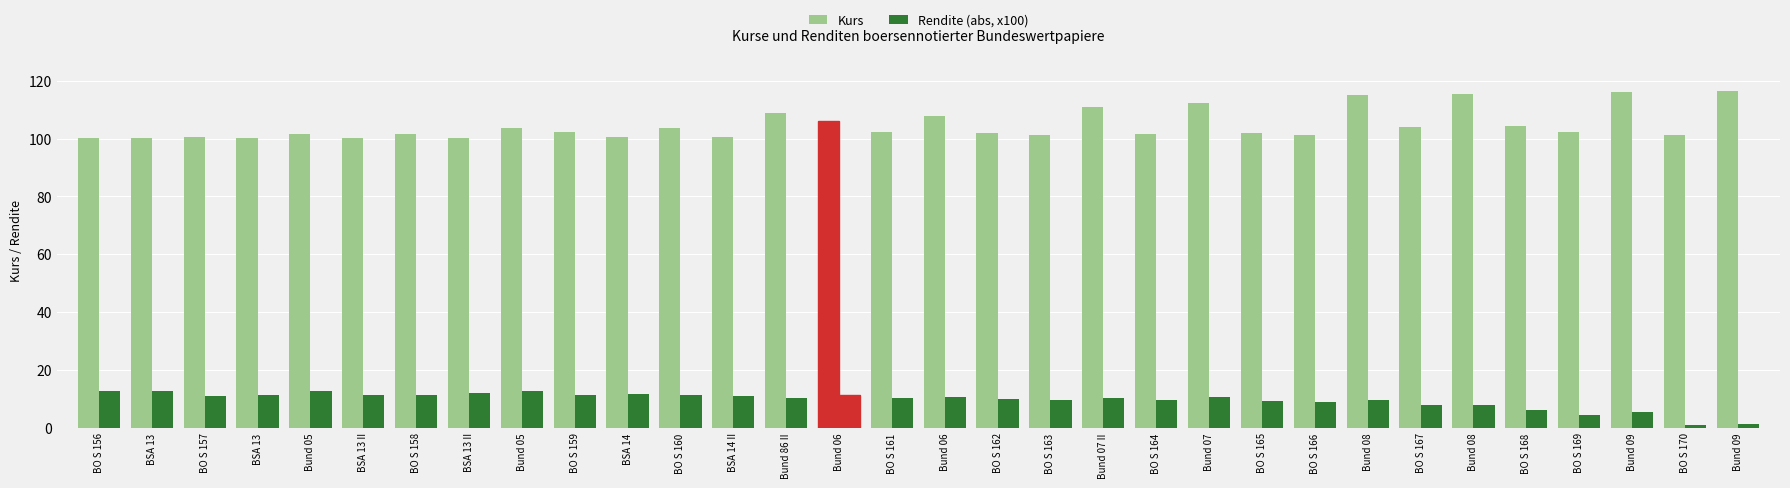

Are the bars grouped side by side (vs. stacked)?

Yes